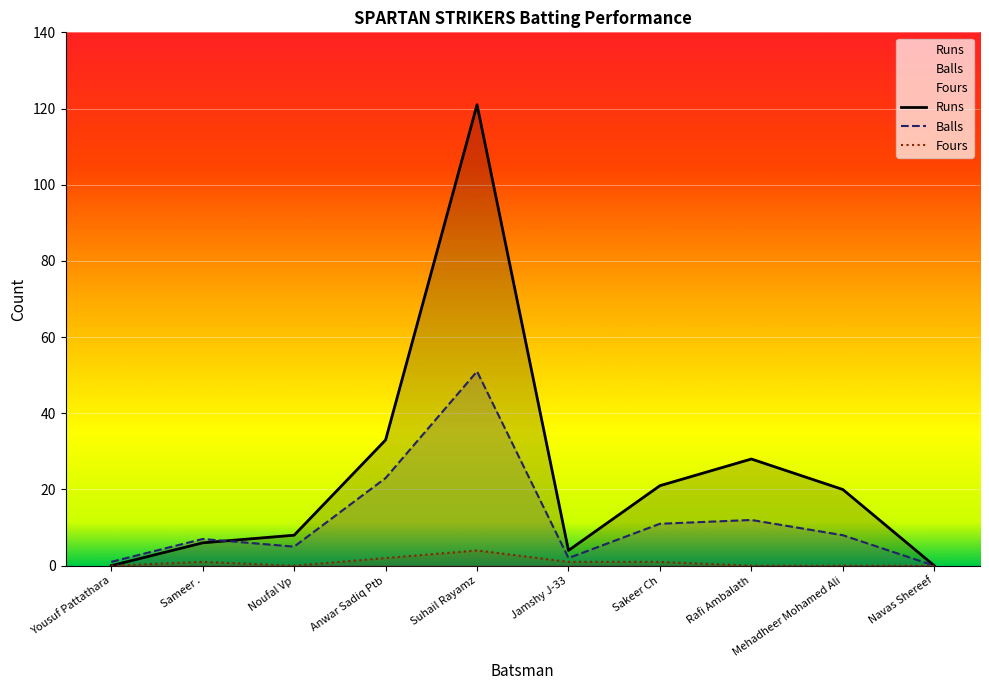

Count the number of data series in this chart.

3